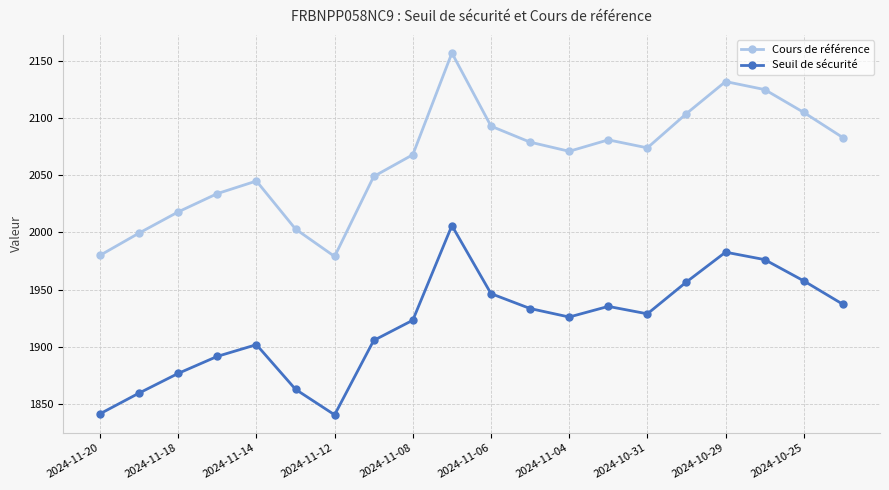

What is the average value of the Seuil de sécurité series?

1919.5